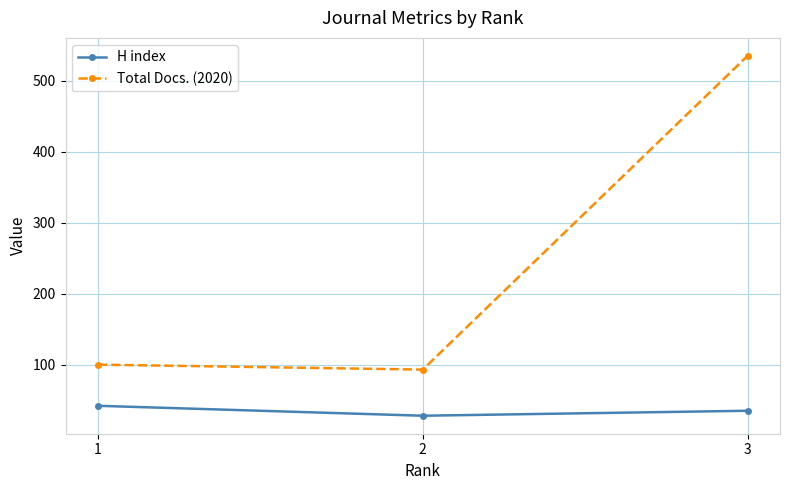

Reading left to right, list all the values displayed in this chart.

H index: 1=42	2=28	3=35
Total Docs. (2020): 1=100	2=93	3=535